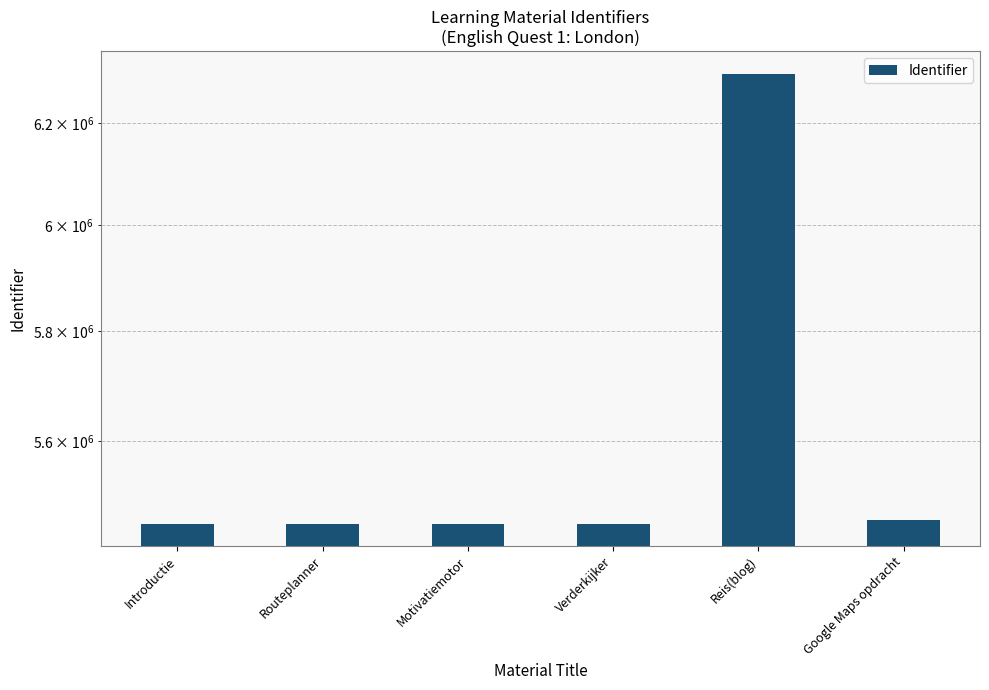

Which has a higher value, Verderkijker or Motivatiemotor?

Verderkijker